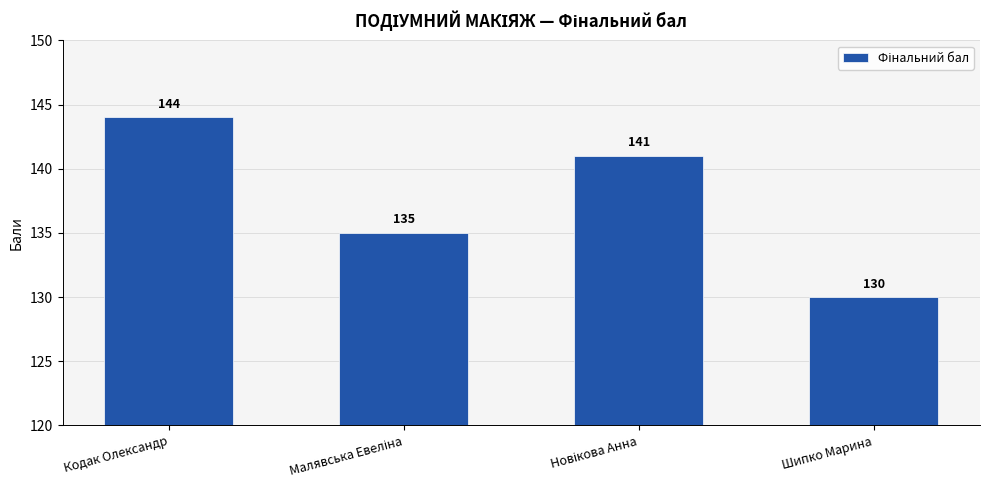

How many series are shown in this chart?

1